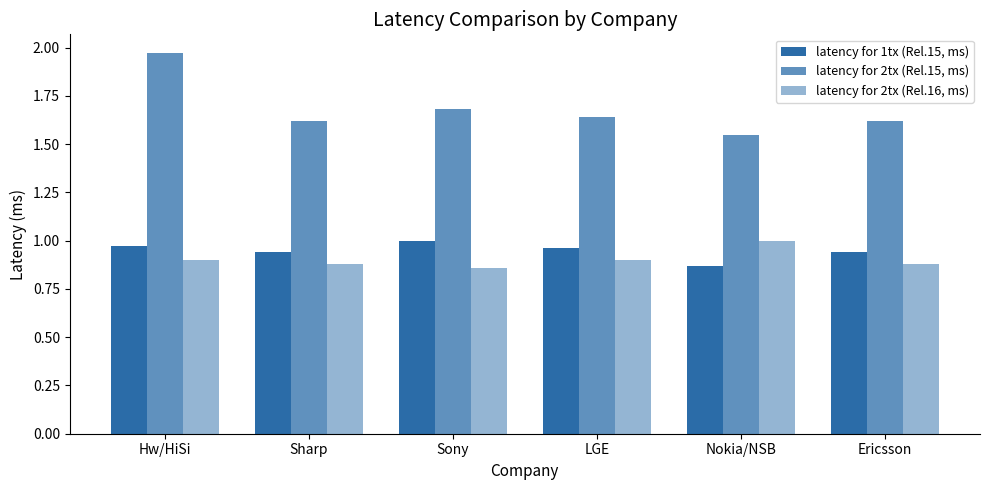

Reading right to left, list all the values displayed in this chart.

latency for 1tx (Rel.15, ms): Ericsson=0.9	Nokia/NSB=0.9	LGE=1.0	Sony=1.0	Sharp=0.9	Hw/HiSi=1.0
latency for 2tx (Rel.15, ms): Ericsson=1.6	Nokia/NSB=1.5	LGE=1.6	Sony=1.7	Sharp=1.6	Hw/HiSi=2.0
latency for 2tx (Rel.16, ms): Ericsson=0.9	Nokia/NSB=1.0	LGE=0.9	Sony=0.9	Sharp=0.9	Hw/HiSi=0.9